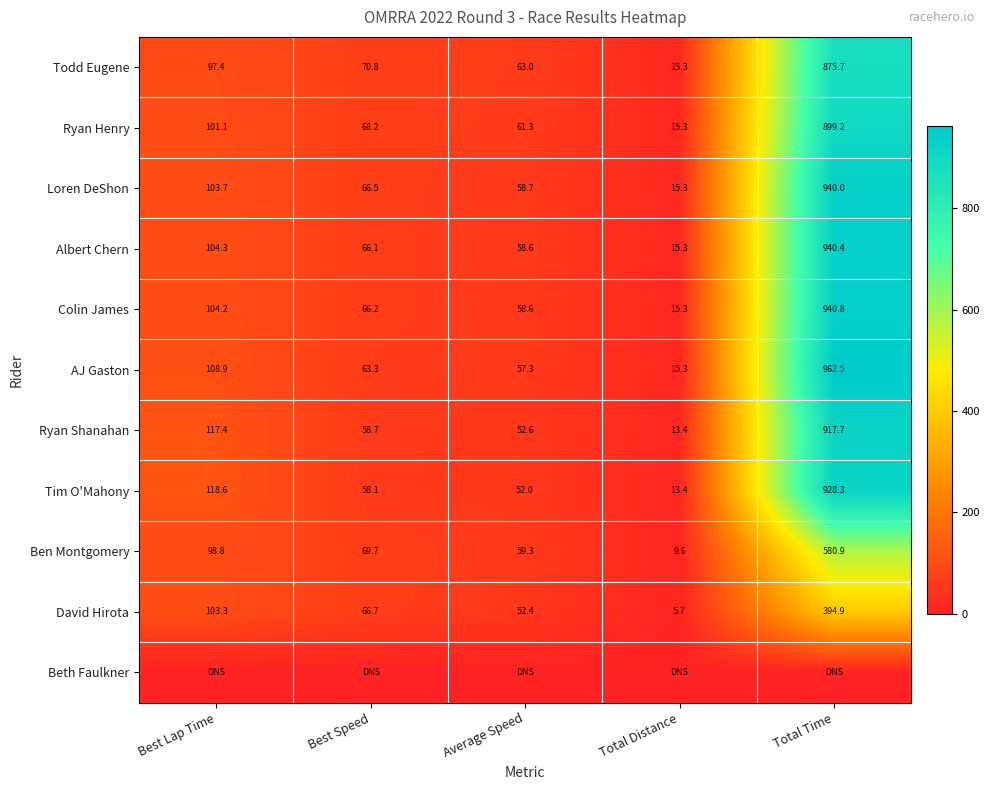

Rank the categories by AJ Gaston value from highest to lowest.

Total Time, Best Lap Time, Best Speed, Average Speed, Total Distance